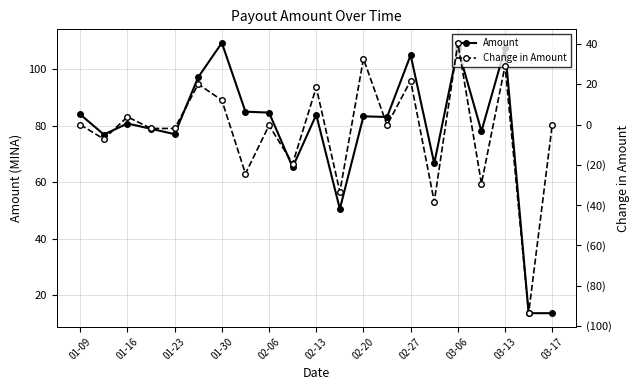

Is this an area chart (filled region under the line)?

No